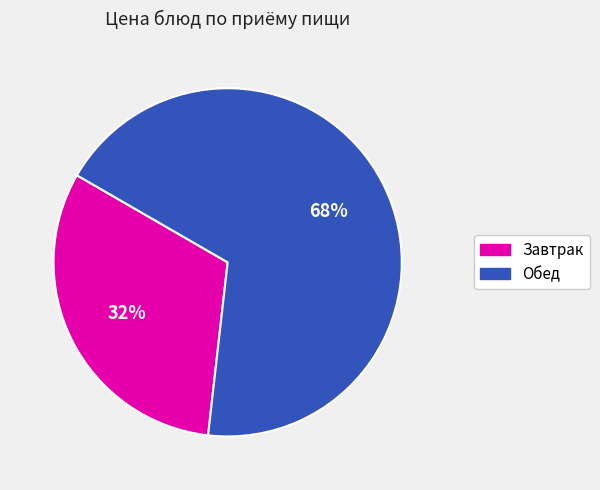

Is there any slice that represents more than half of the pie?

Yes